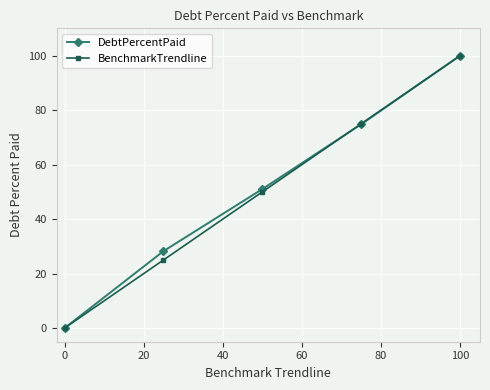

What is the value of the DebtPercentPaid point at the 5th from the left?

100.0